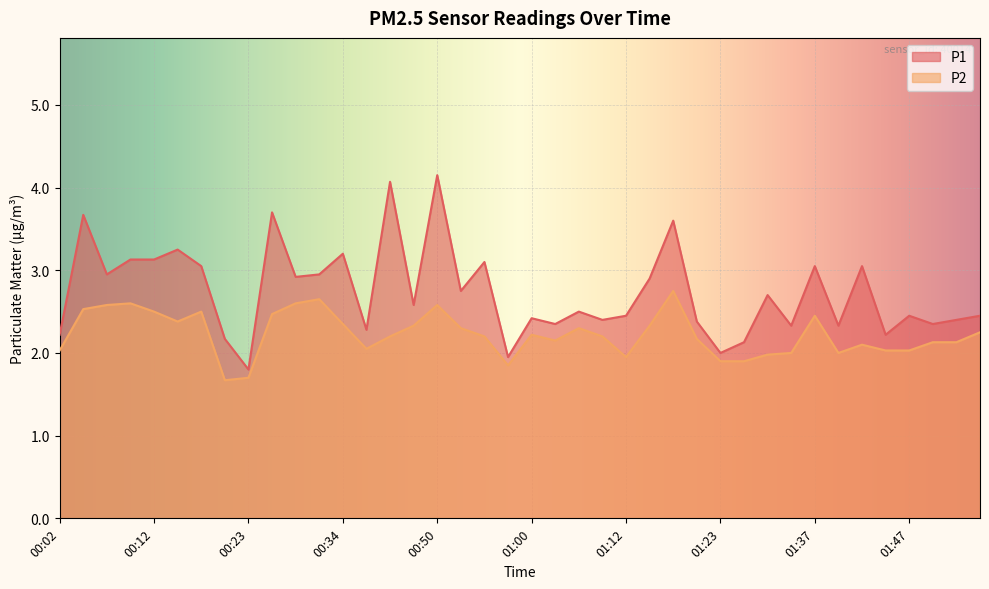

Where is the first local minimum for P2?

00:15